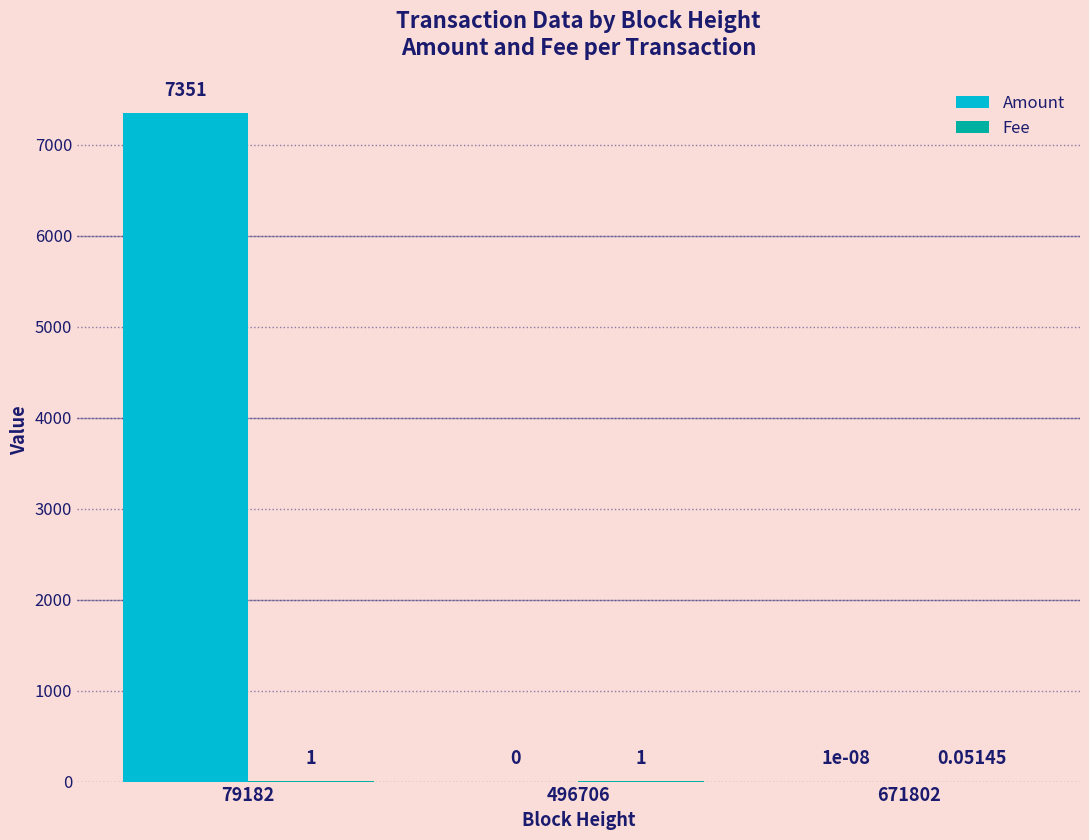

What is the total value across all series at 79182?

7352.0